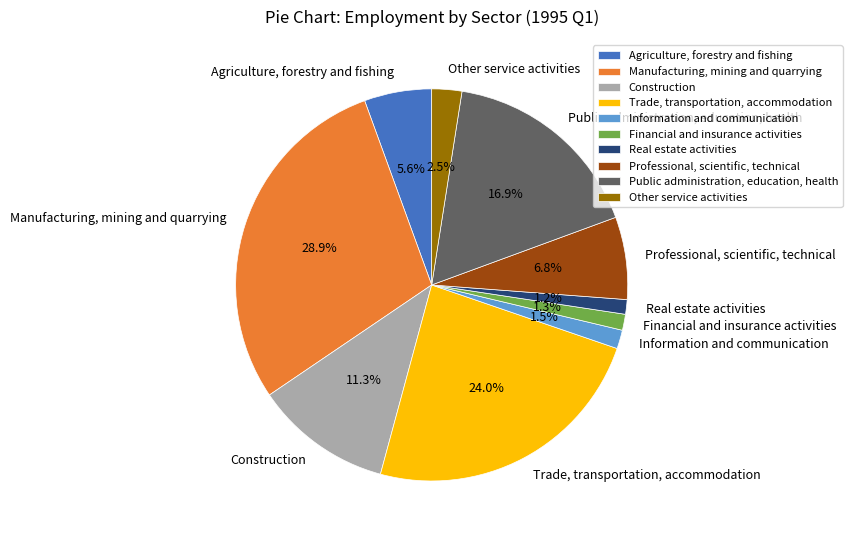

Count the number of slices in the pie.

10